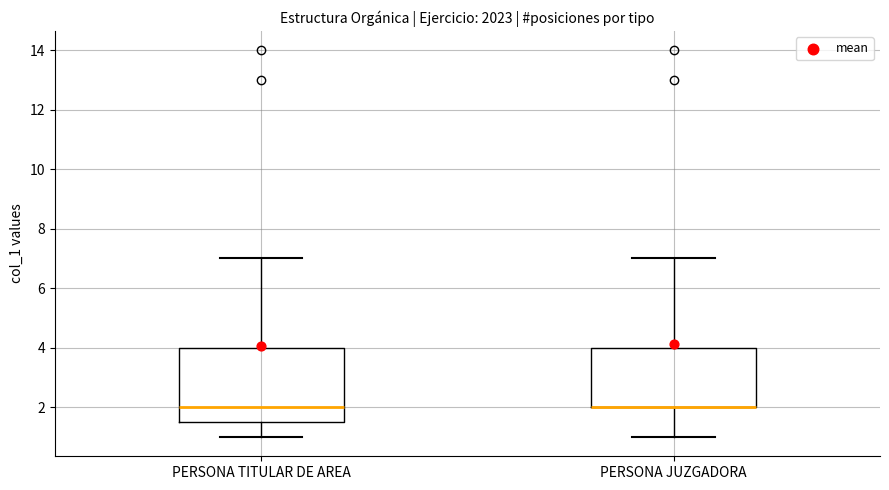

Where is the lower edge of the box for PERSONA TITULAR DE AREA on the y-axis? The values are not printed on the chart, so give them approximately, as read against the axis.

1.6